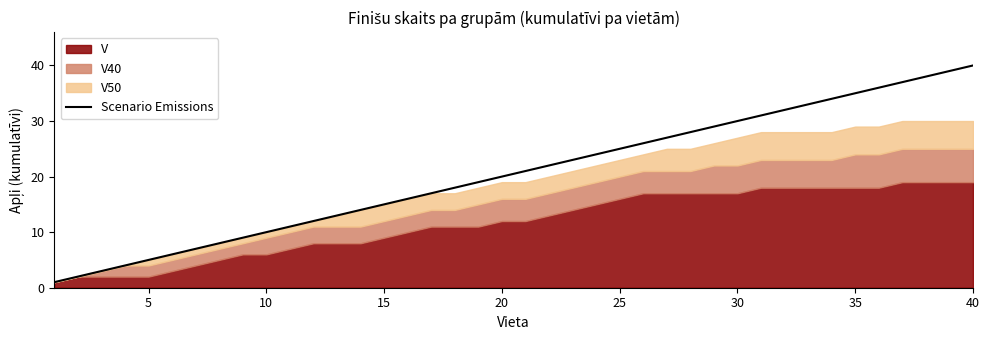

The value of Scenario Emissions at 30 is 30. True or false?

True